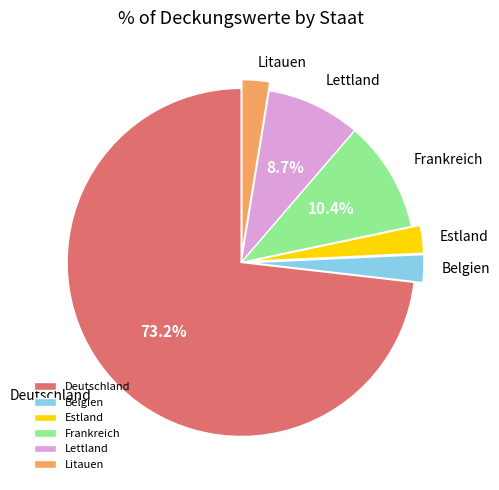

Count the number of slices in the pie.

6